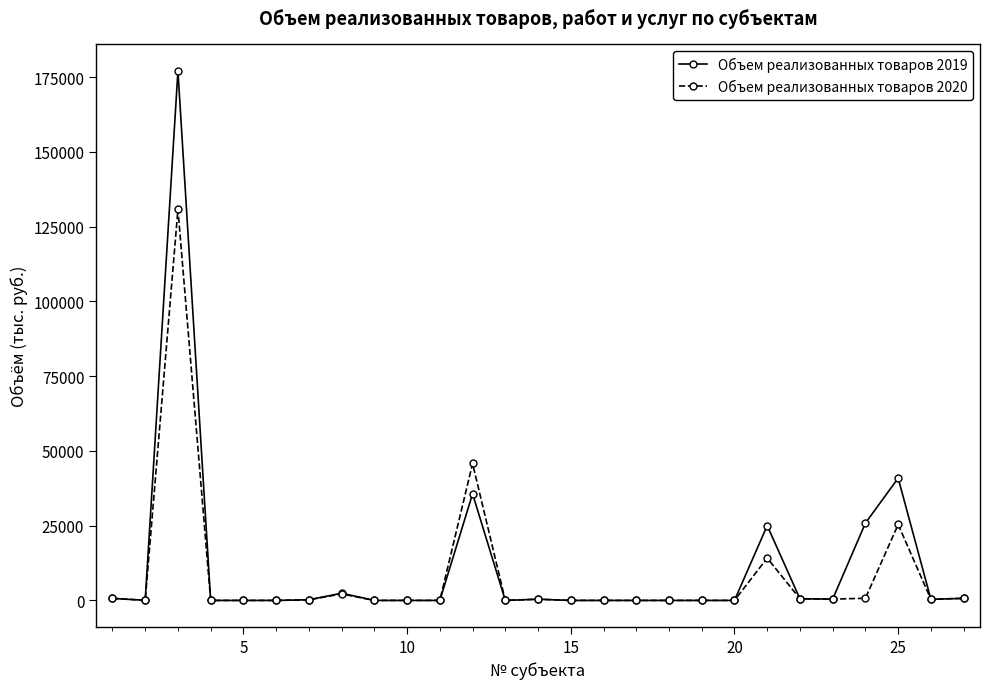

Which series has the largest range (max minus min)?

Объем реализованных товаров 2019